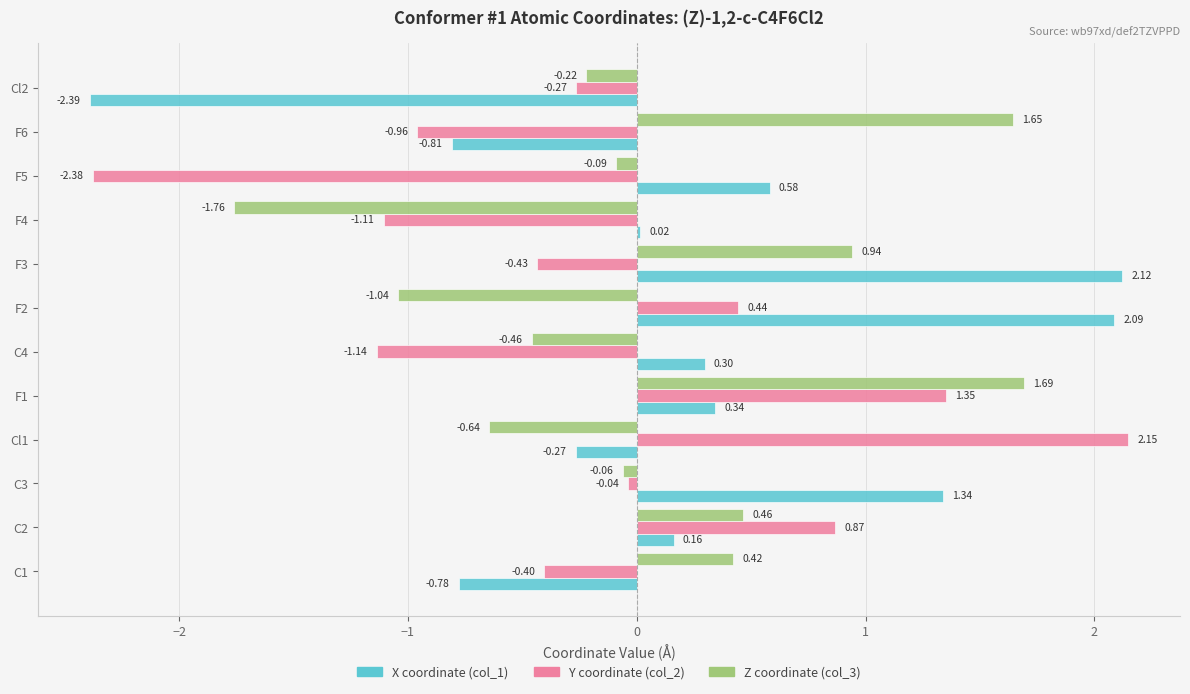

What is the spread (max minus min) of values at F3?

2.6